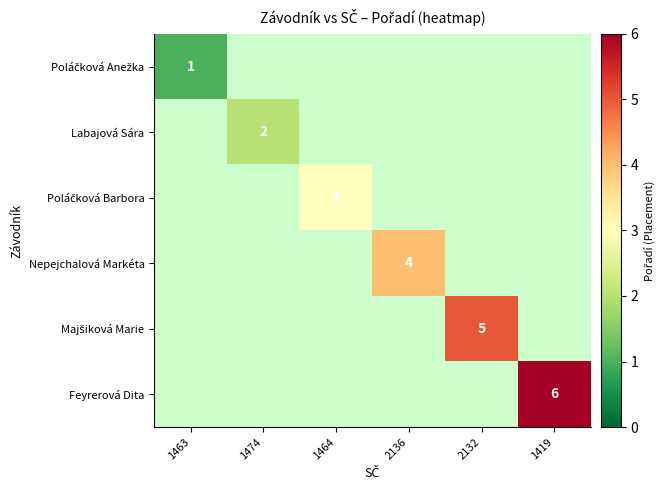

The value of Labajová Sára at 1474 is 2. True or false?

True